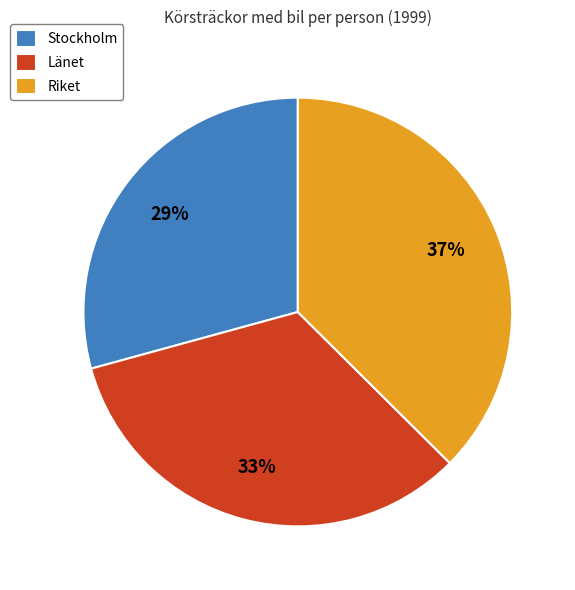

How many segments does this pie chart have?

3